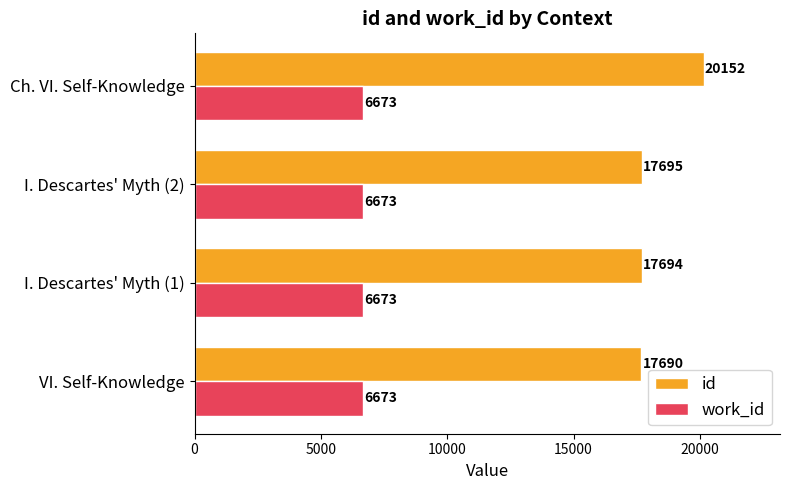

At how many categories does at least one series exceed 16606?

4